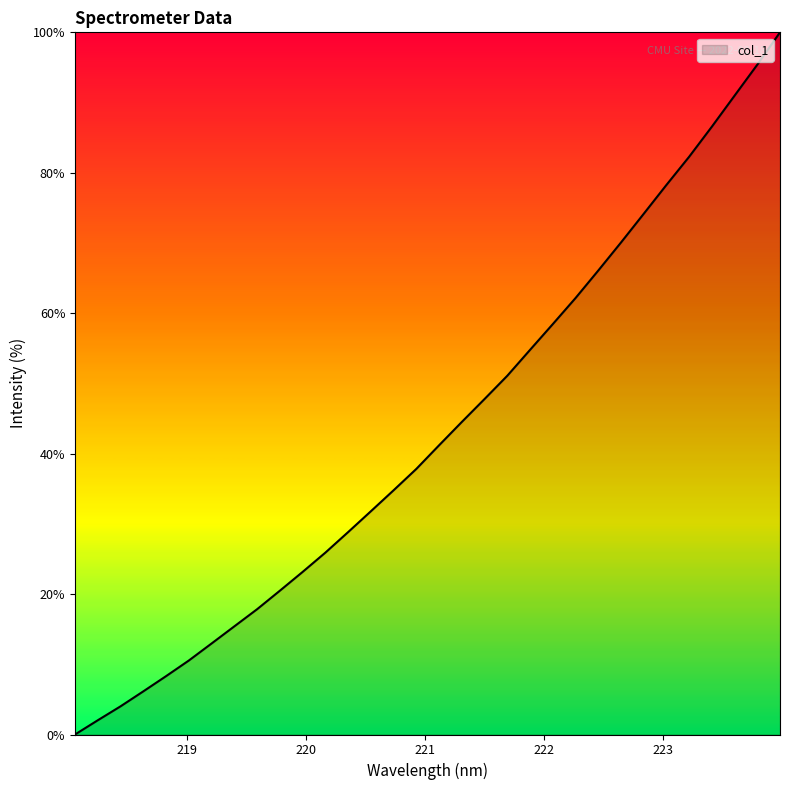

What is the difference between the maximum and minimum values?

100.0